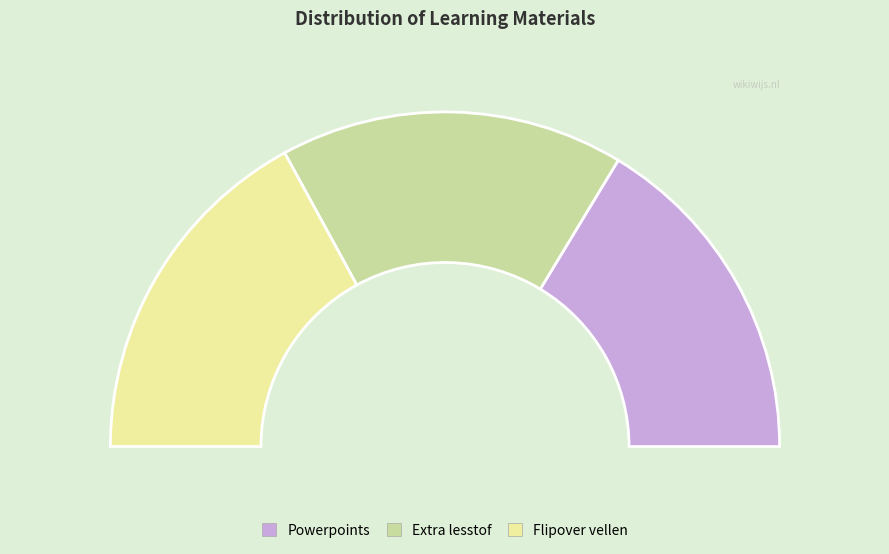

Between Flipover vellen and Powerpoints, which is larger?

Flipover vellen